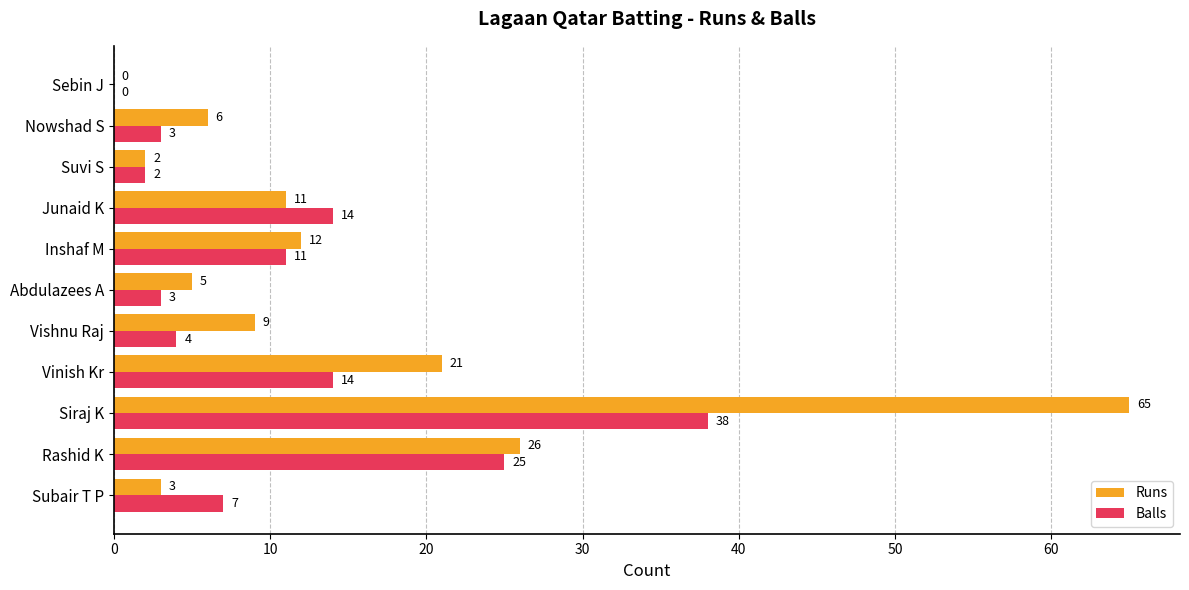

Count the number of data series in this chart.

2